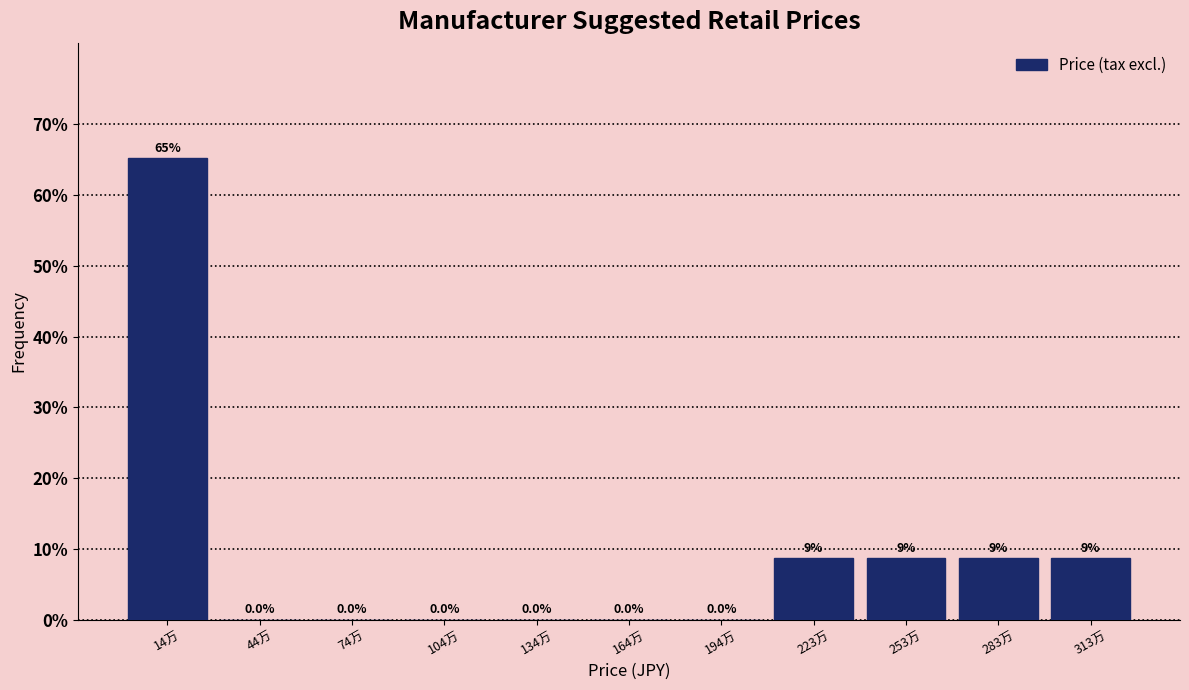

Reading right to left, what are all the values shown in this chart?

313万=8.7	283万=8.7	253万=8.7	223万=8.7	194万=0.0	164万=0.0	134万=0.0	104万=0.0	74万=0.0	44万=0.0	14万=65.2